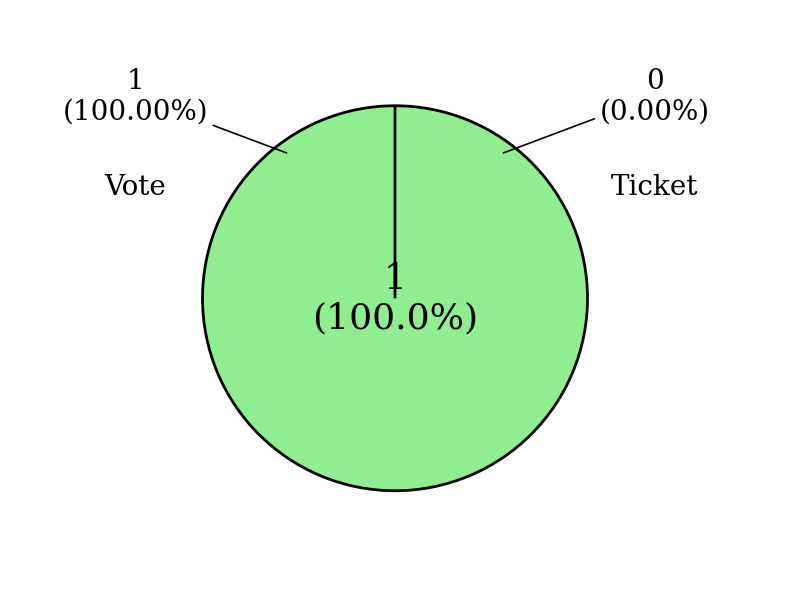

Rank the categories by value from lowest to highest.

Ticket, Vote